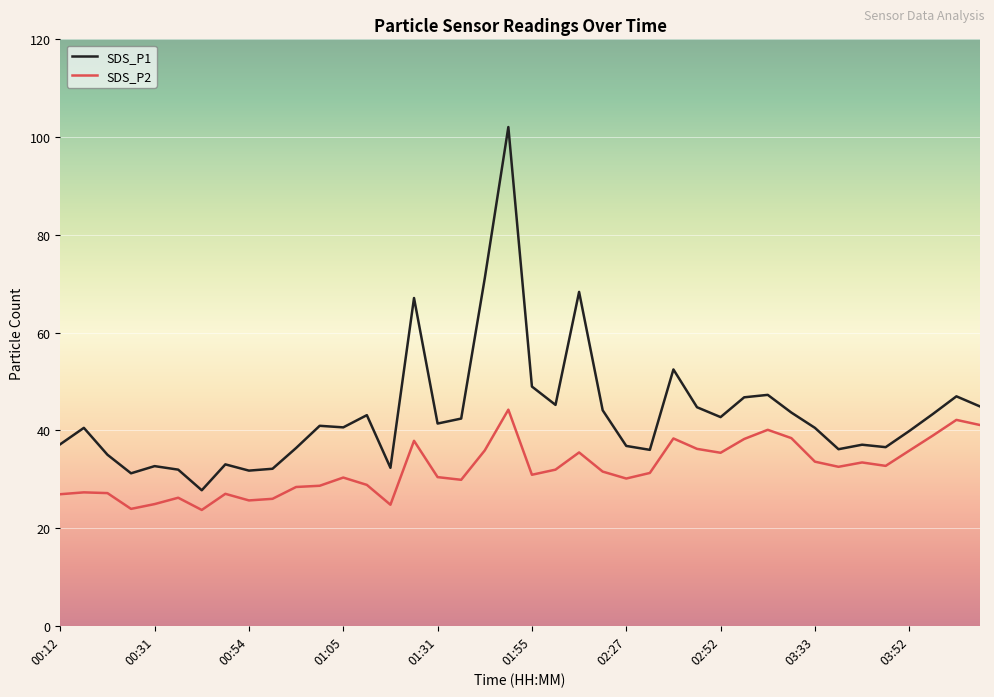

How many lines are shown in the chart?

2